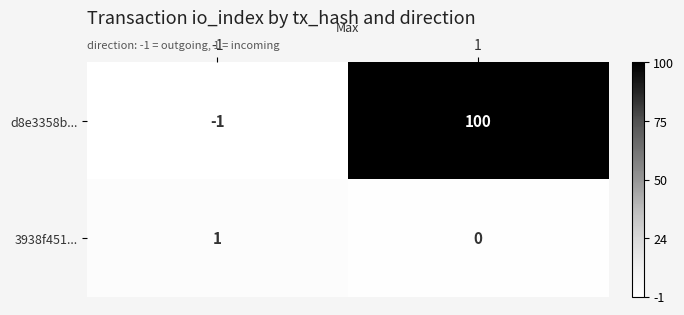

Rank the series at 1 from lowest to highest value.

3938f451..., d8e3358b...